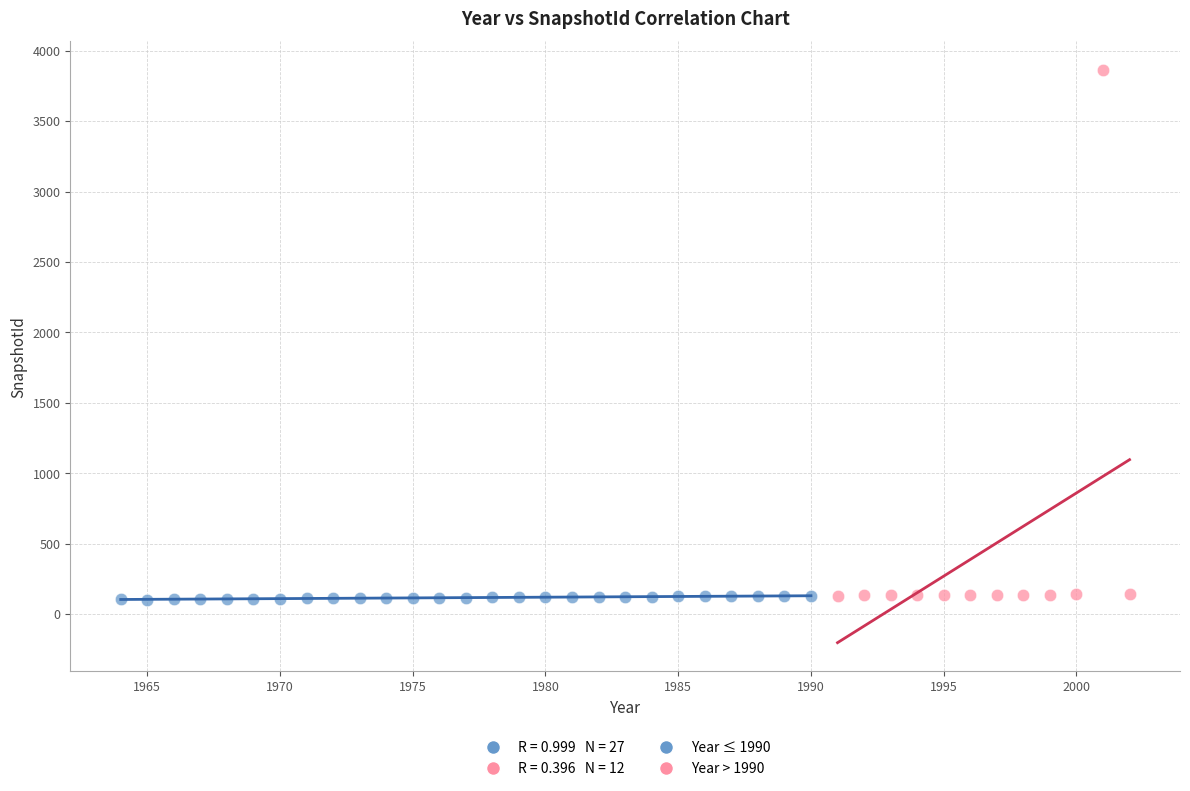

Which series has the largest Y range (max minus min)?

Year > 1990